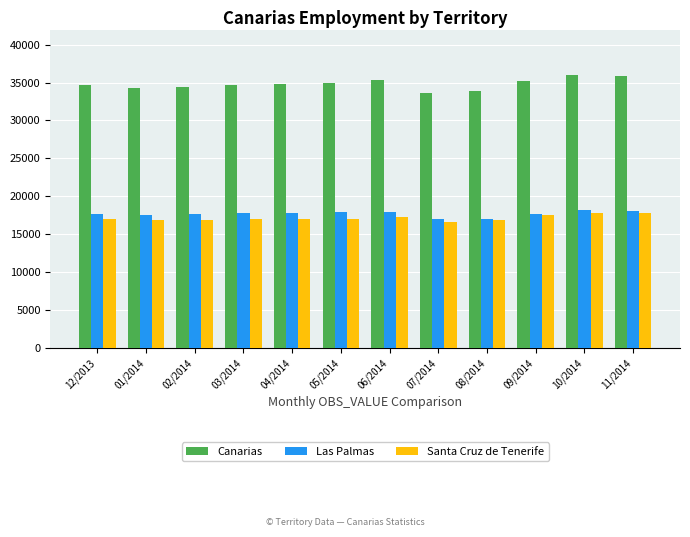

Is the value of Canarias at 10/2014 greater than the value of Santa Cruz de Tenerife at 08/2014?

Yes